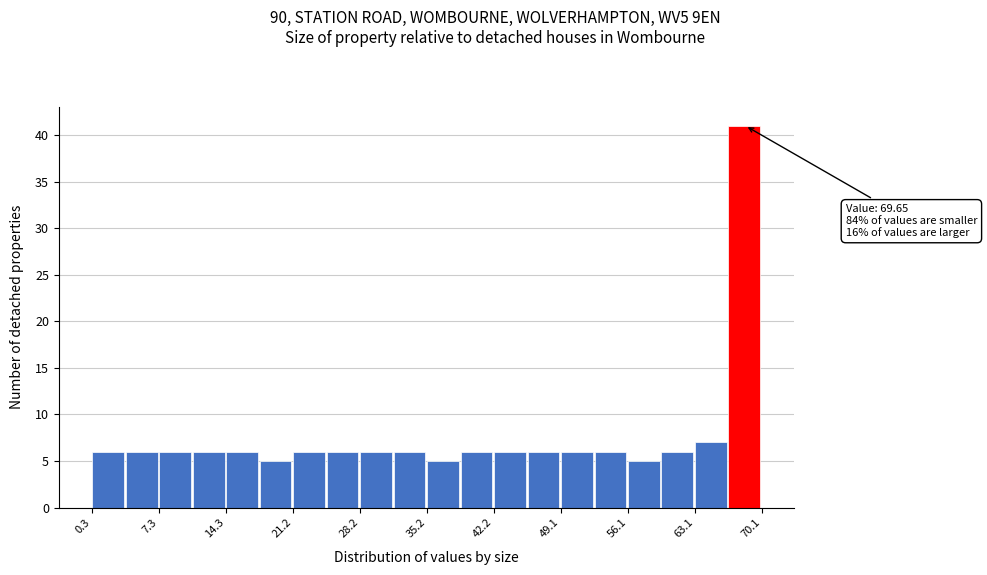

Read against the x-axis, roughly where is the centre of the tallest bar?

68